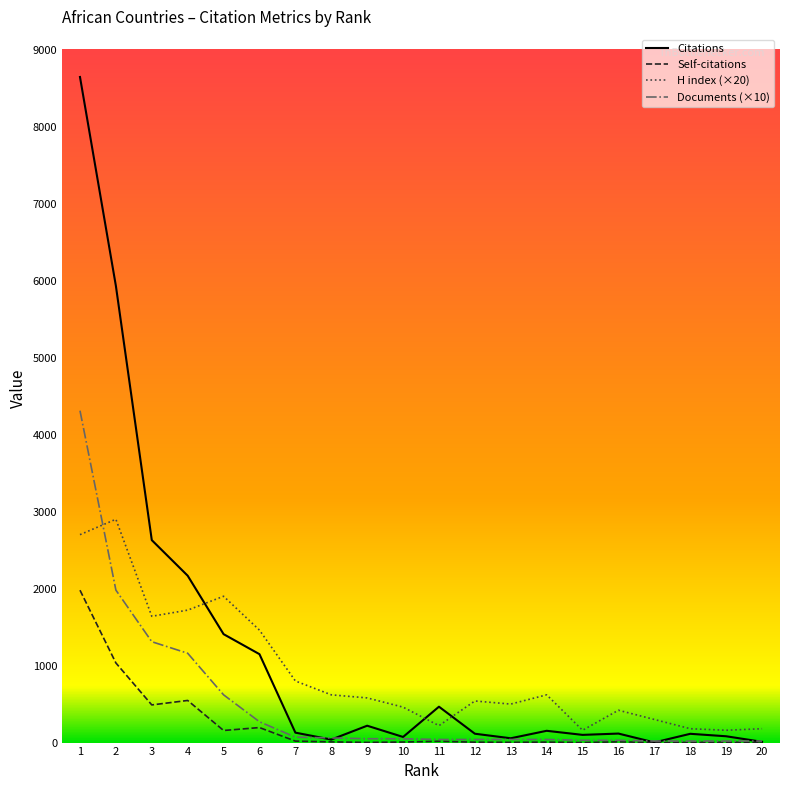

List the series in order of their overall mean, lowest first.

Self-citations, Documents (×10), H index (×20), Citations